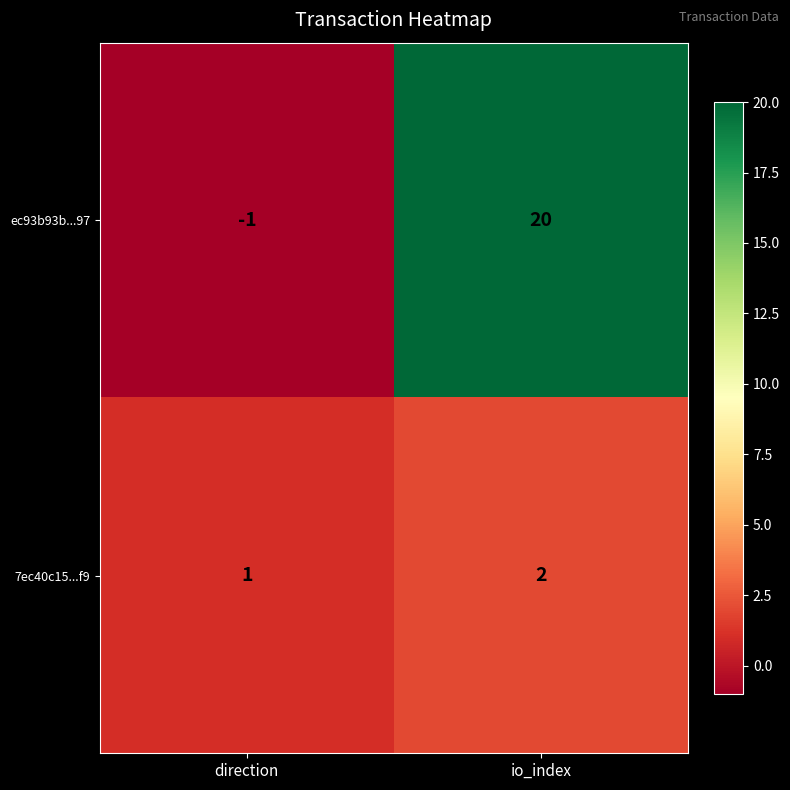

How many categories are shown in the chart?

2